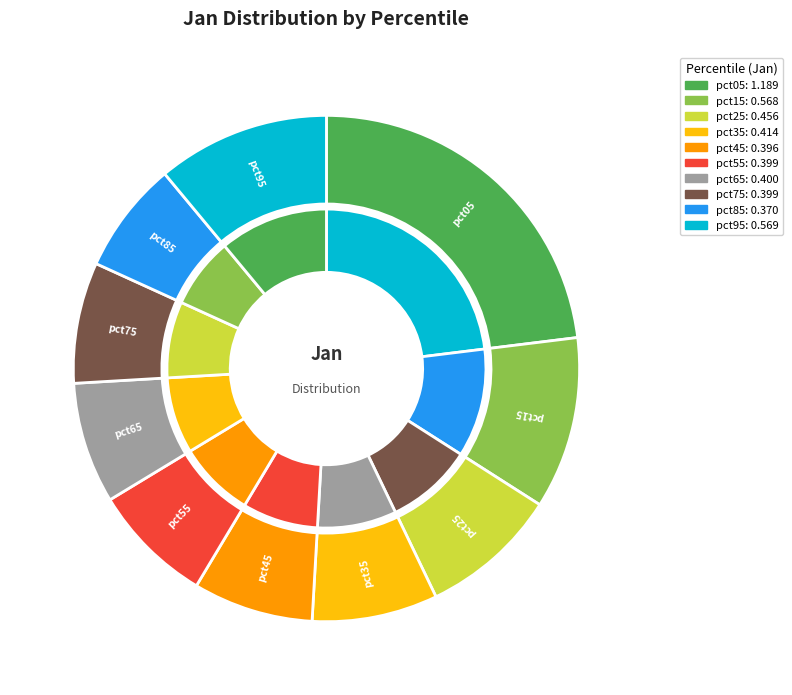

Is the sum of pct75 and pct65 greater than half?

No